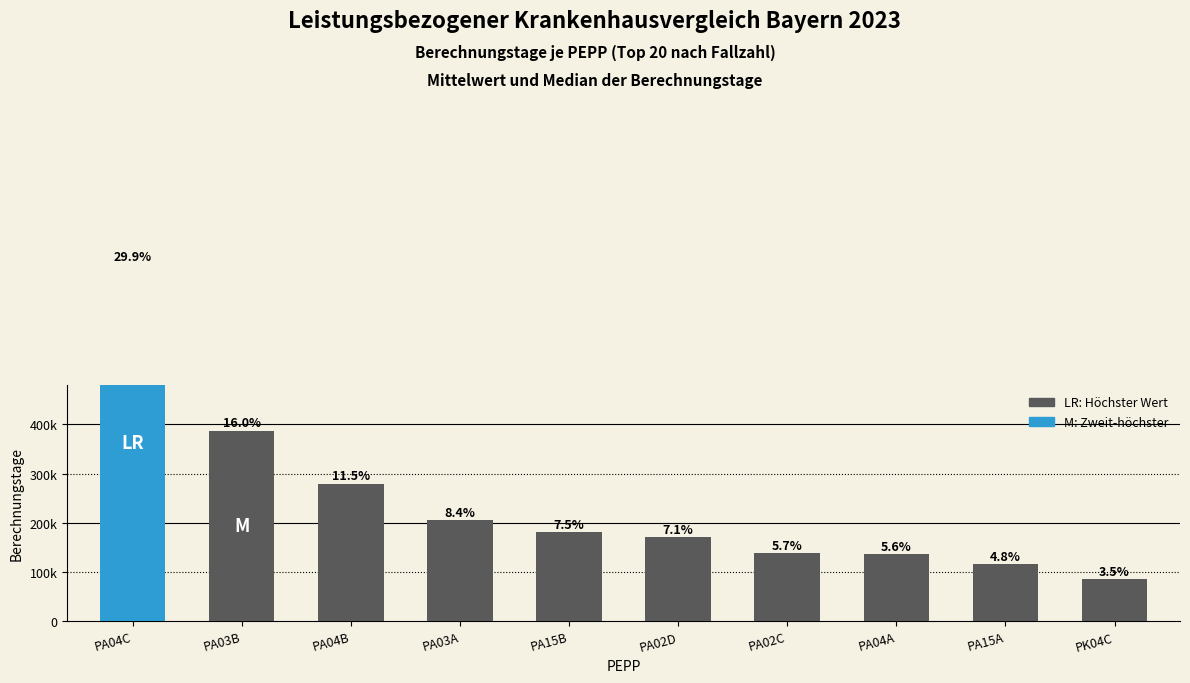

At which category does the chart reach its peak across all series?

PA04C